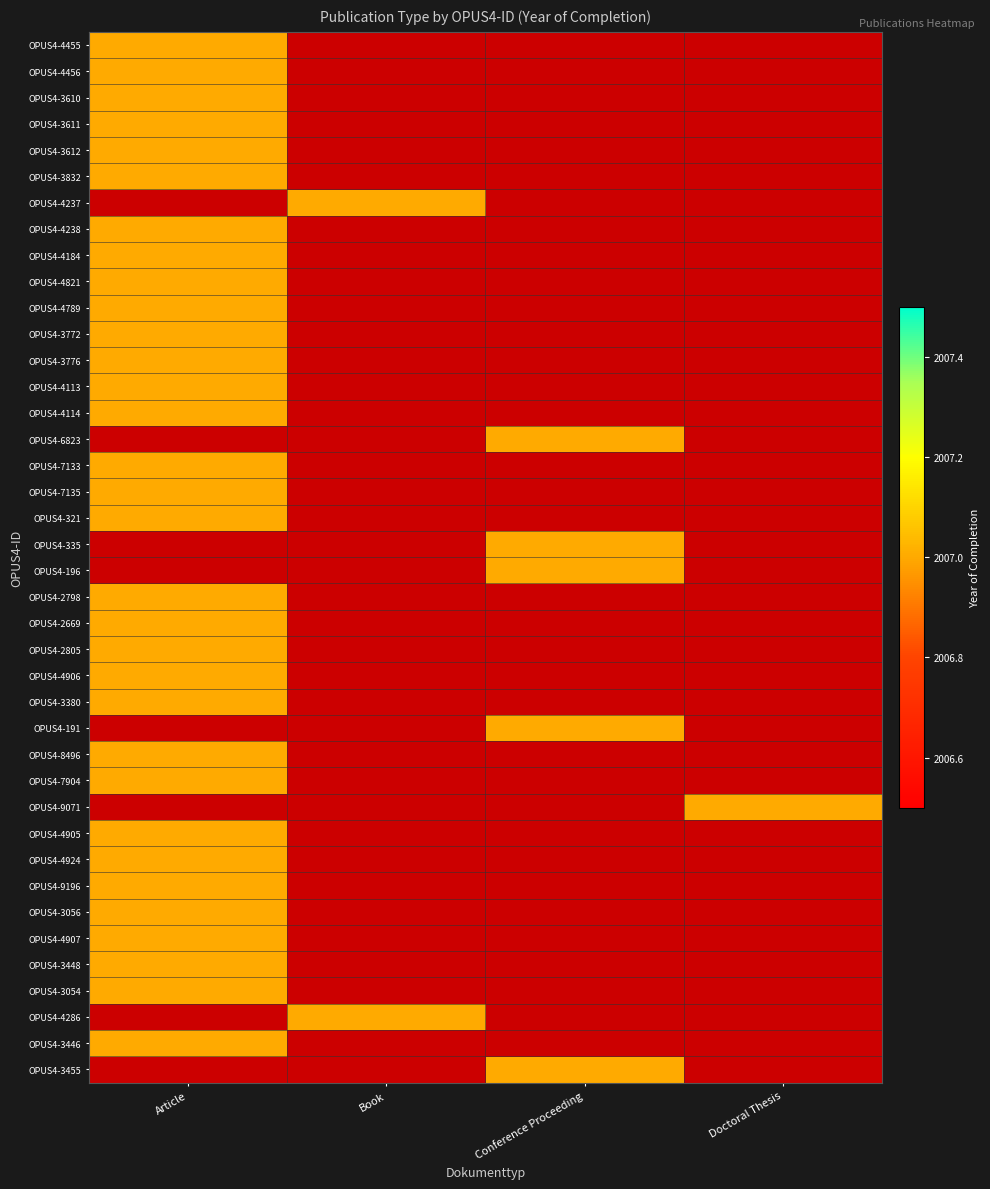

Is it true that OPUS4-2798 equals 0 at Conference Proceeding?

True